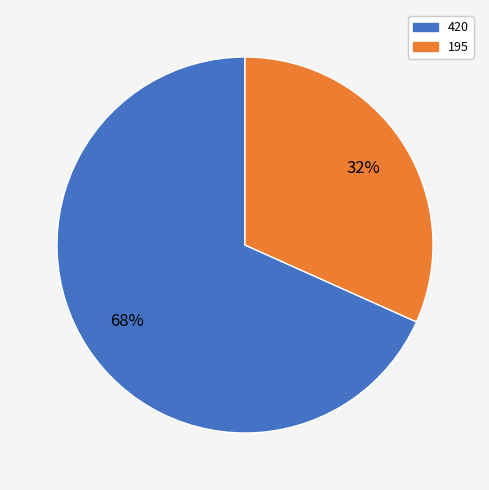

Count the number of slices in the pie.

2